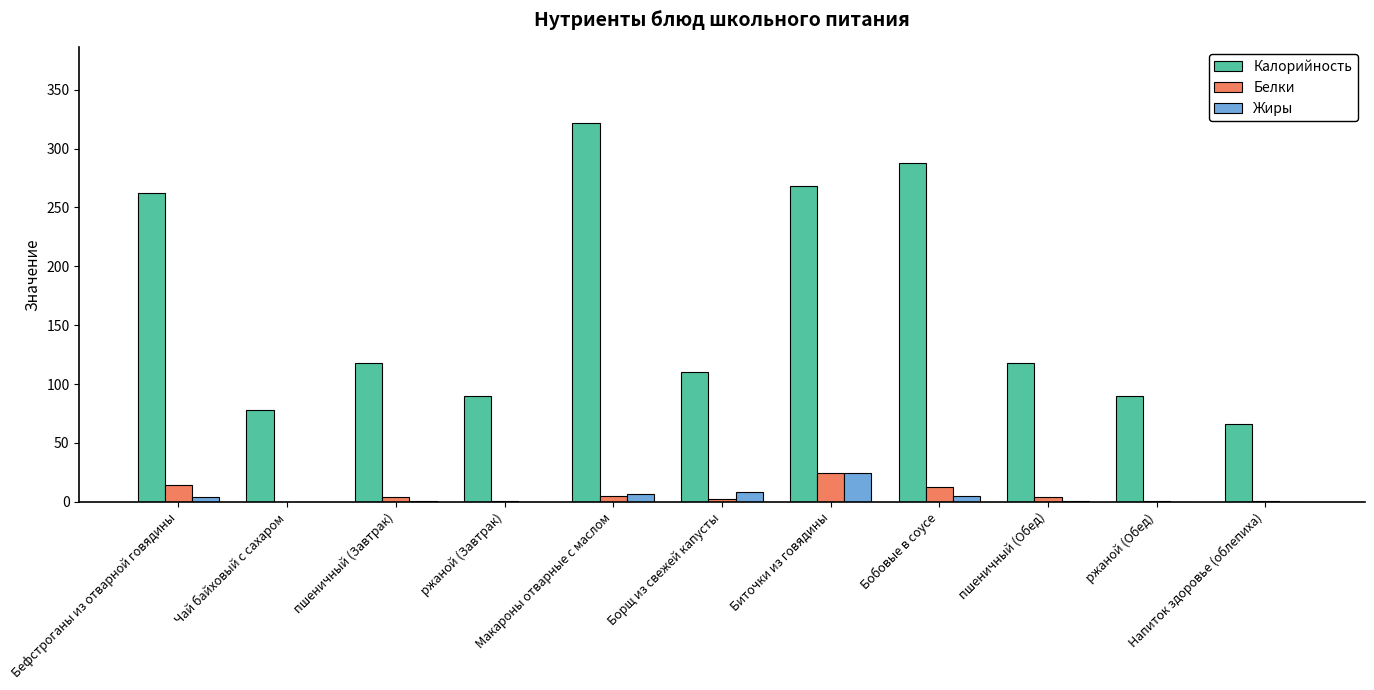

What is the highest value of the Белки series?

24.6